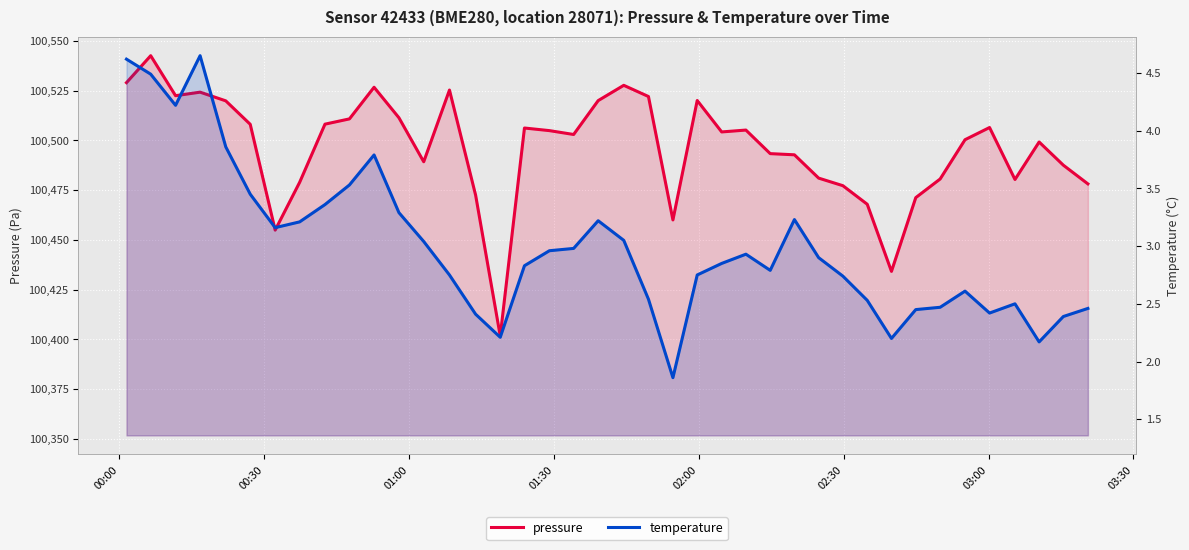

True or false: pressure has more than 1 interior local peaks.

True